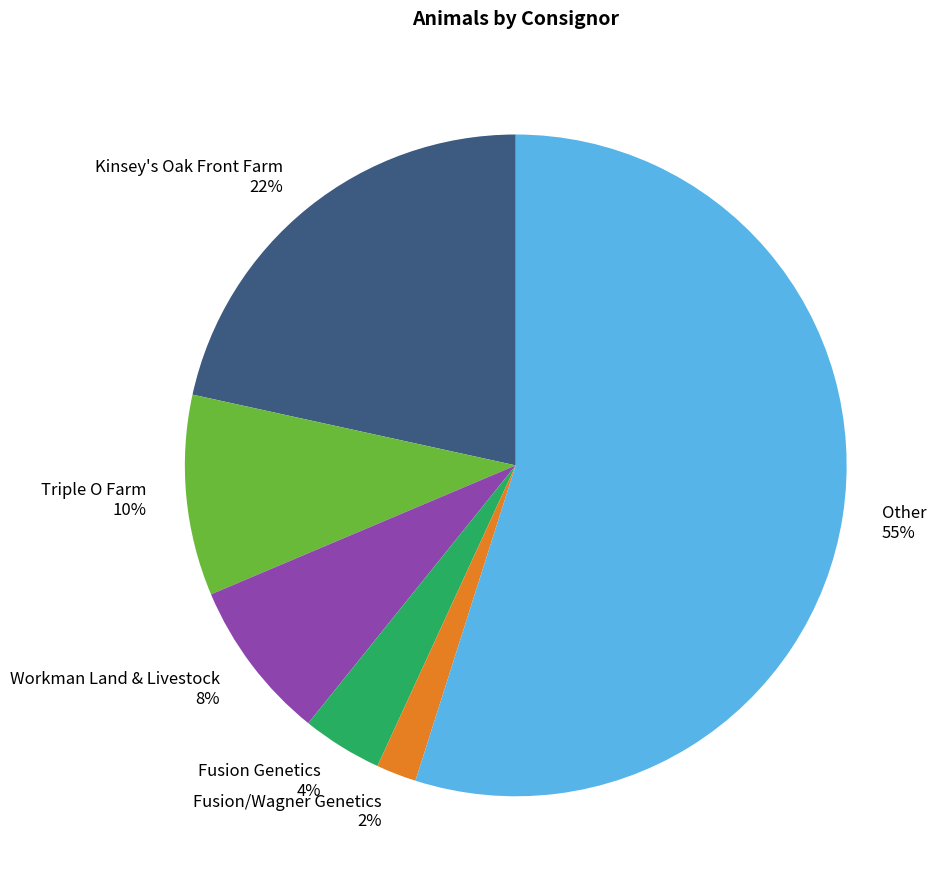

Count the number of slices in the pie.

6